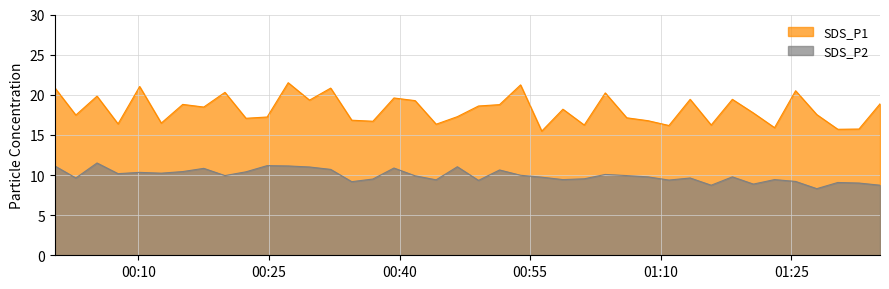

At which category is the sum across all series the highest?

2020/12/06 00:27:12